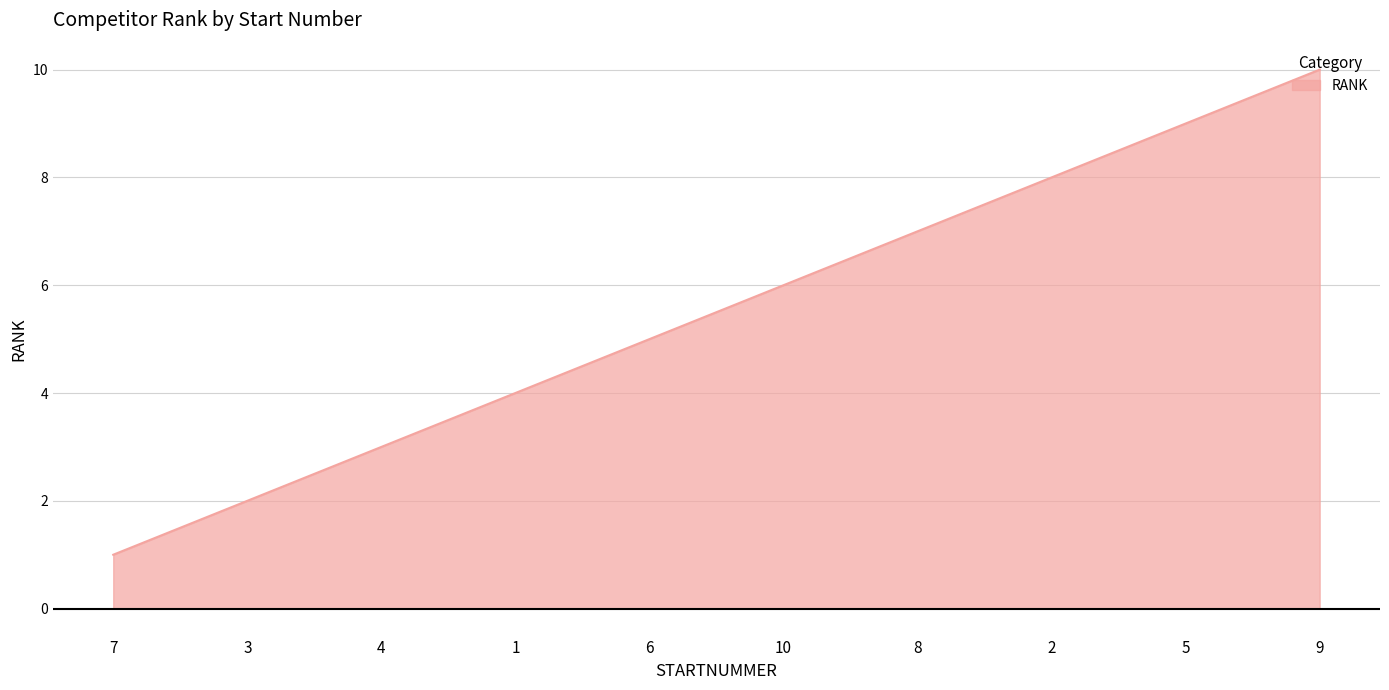

Rank the categories by value from highest to lowest.

9, 5, 2, 8, 10, 6, 1, 4, 3, 7